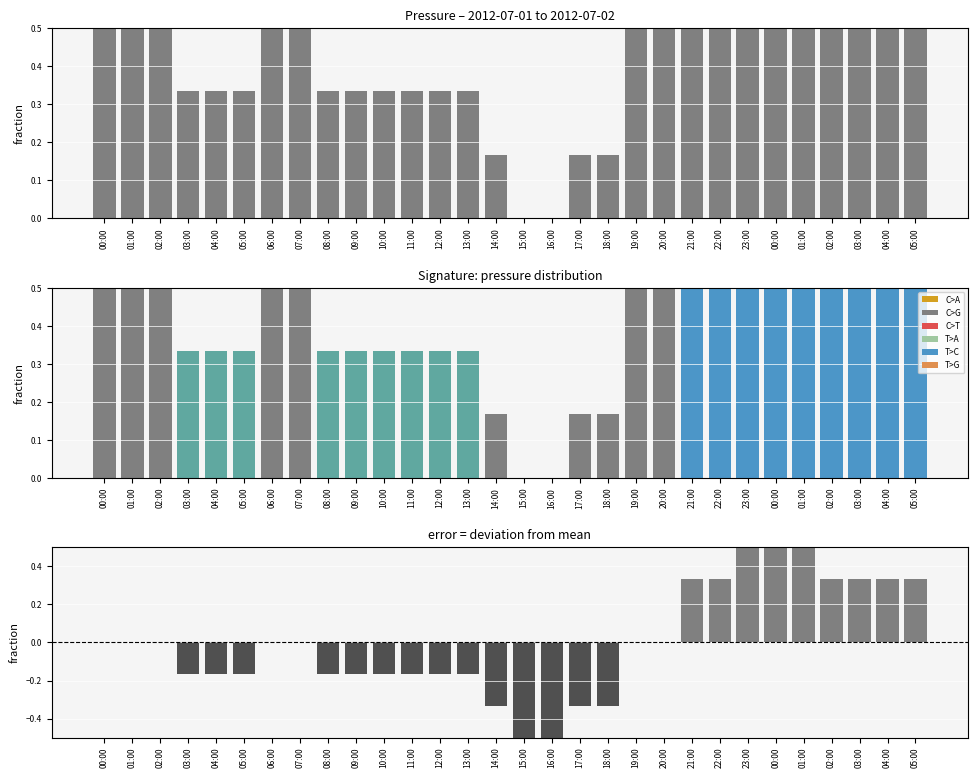

Reading left to right, extract all data points from this chart.

press: 0.5	0.5	0.5	0.3	0.3	0.3	0.5	0.5	0.3	0.3	0.3	0.3	0.3	0.3	0.2	0.0	0.0	0.2	0.2	0.5	0.5	0.8	0.8	1.0	1.0	1.0	0.8	0.8	0.8	0.8
error: 0.0	0.0	0.0	-0.2	-0.2	-0.2	0.0	0.0	-0.2	-0.2	-0.2	-0.2	-0.2	-0.2	-0.3	-0.5	-0.5	-0.3	-0.3	0.0	0.0	0.3	0.3	0.5	0.5	0.5	0.3	0.3	0.3	0.3